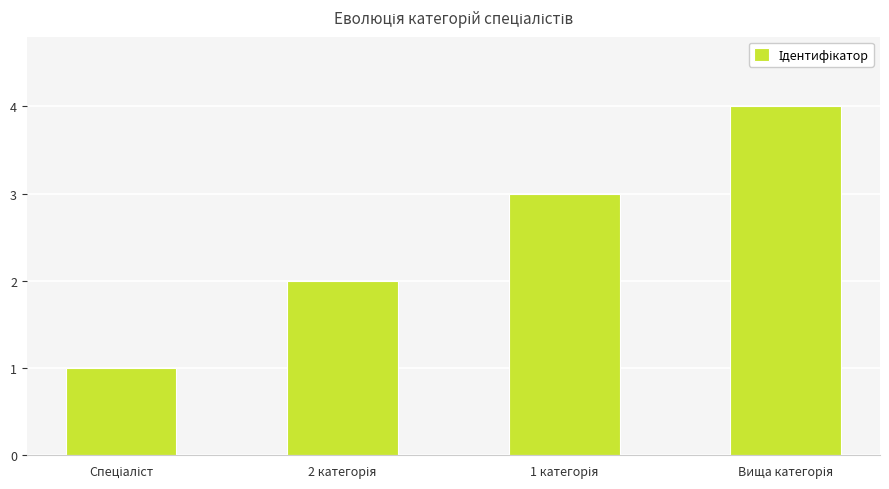

What is the greatest value displayed?

4